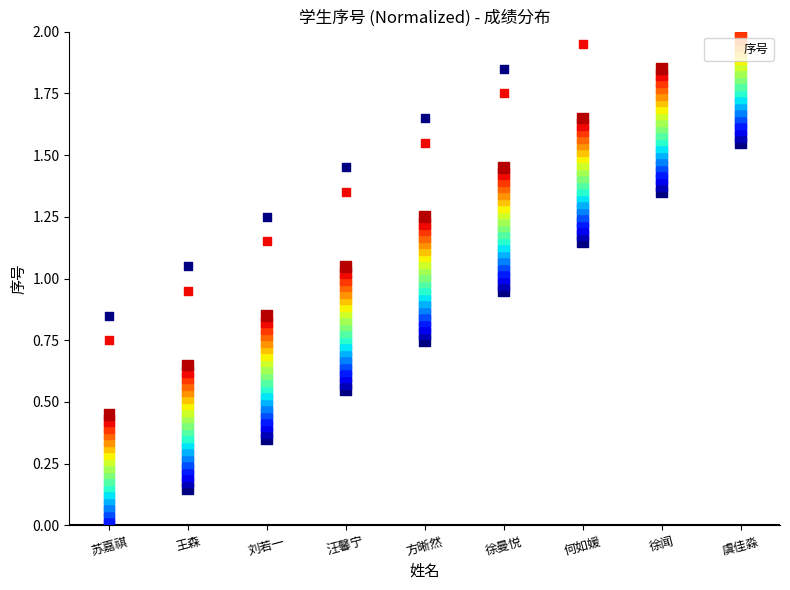

Approximately how many times larger is the value at 方晰然 compared to 徐闻?

0.6